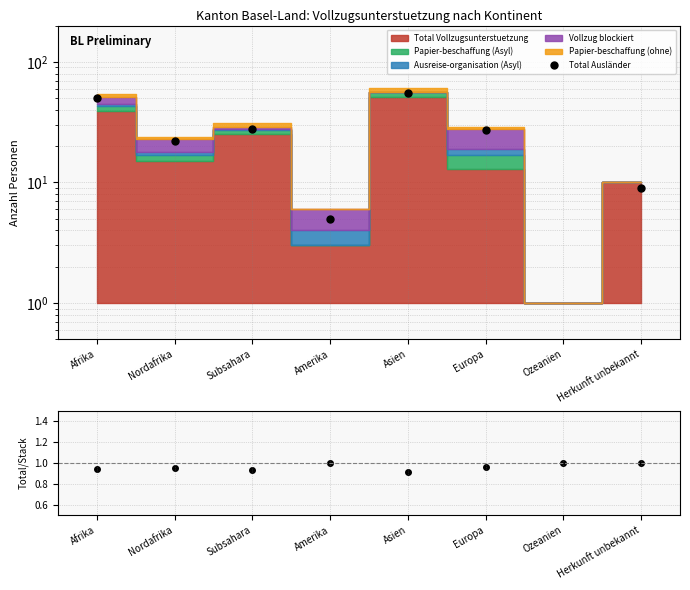

How many Total Ausländer values are between 22 and 55?

5